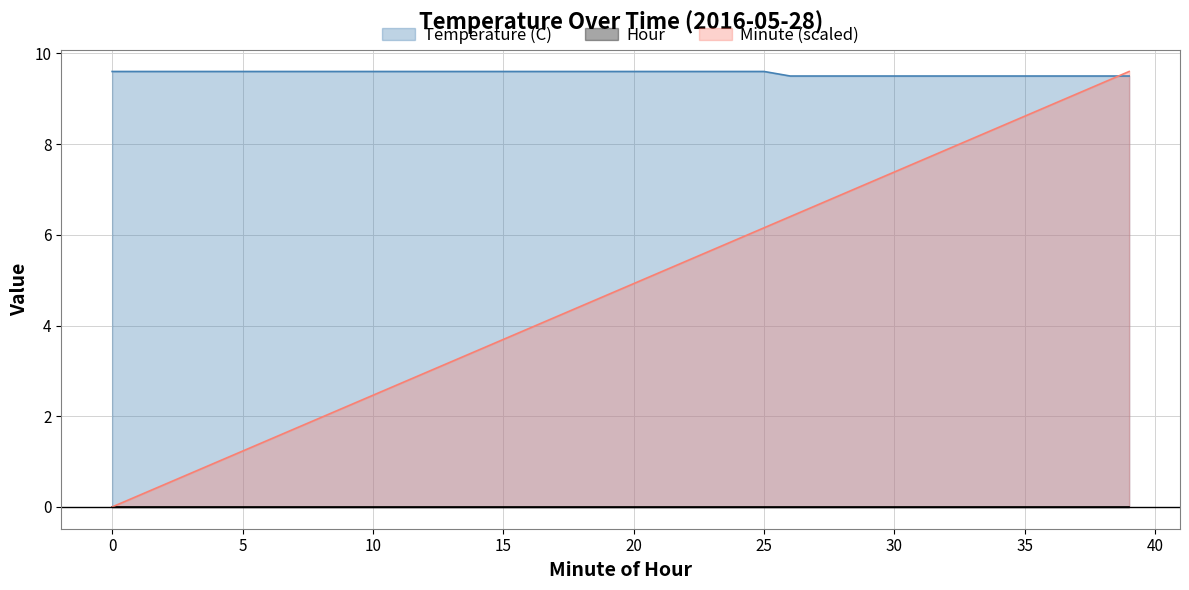

True or false: Temperature (C) has a value of 9.6 at 0.

True